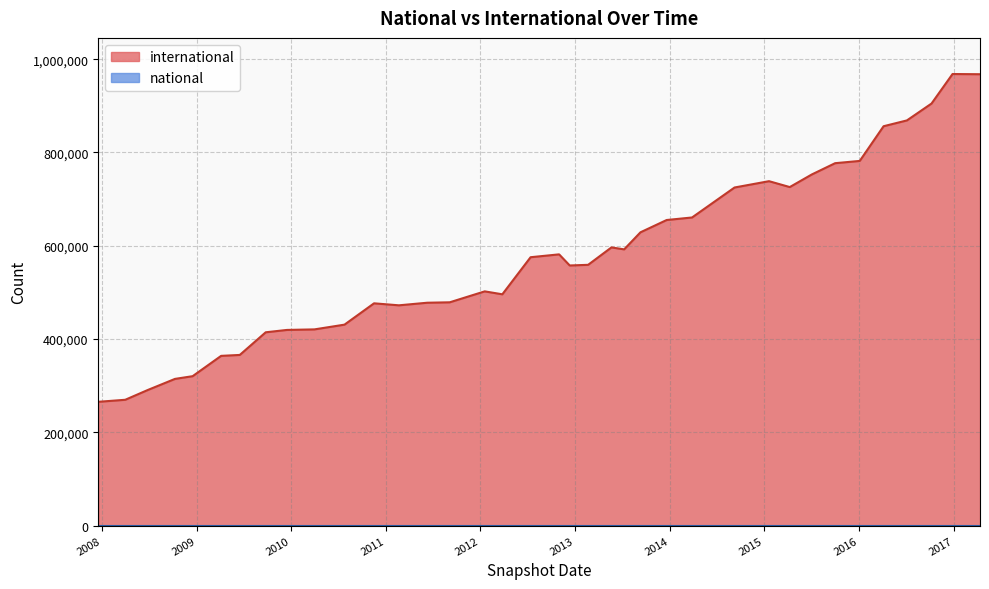

What is the minimum value shown in the chart?

0